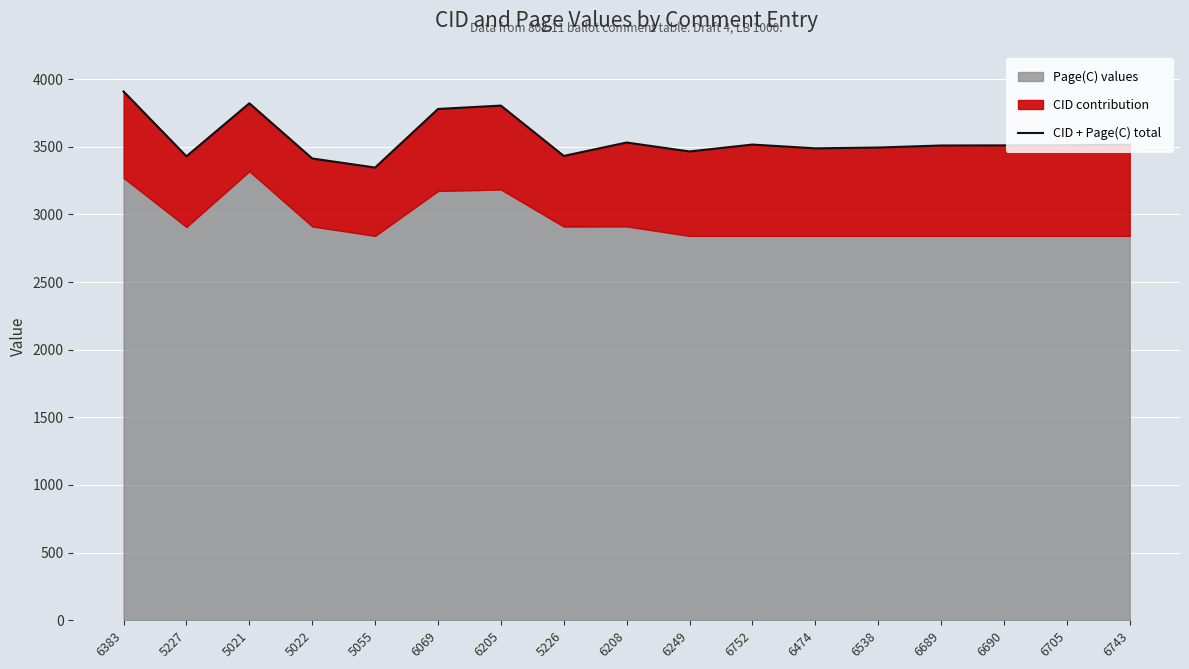

How many categories are shown in the chart?

17